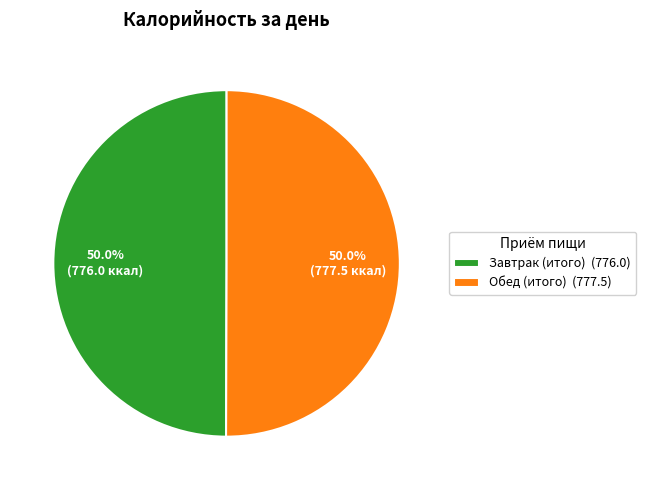

What portion of the pie excludes Завтрак (итого) (776.0)?

50.0%